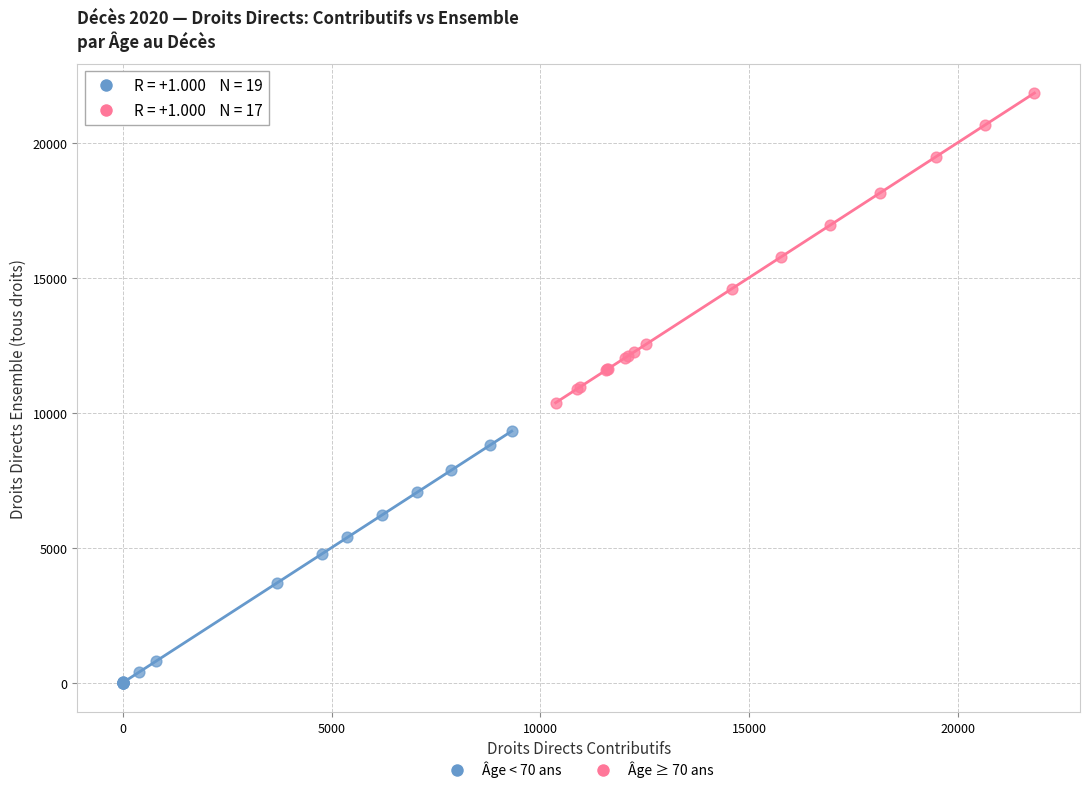

Which series has the widest spread of Y values?

Âge ≥ 70 ans